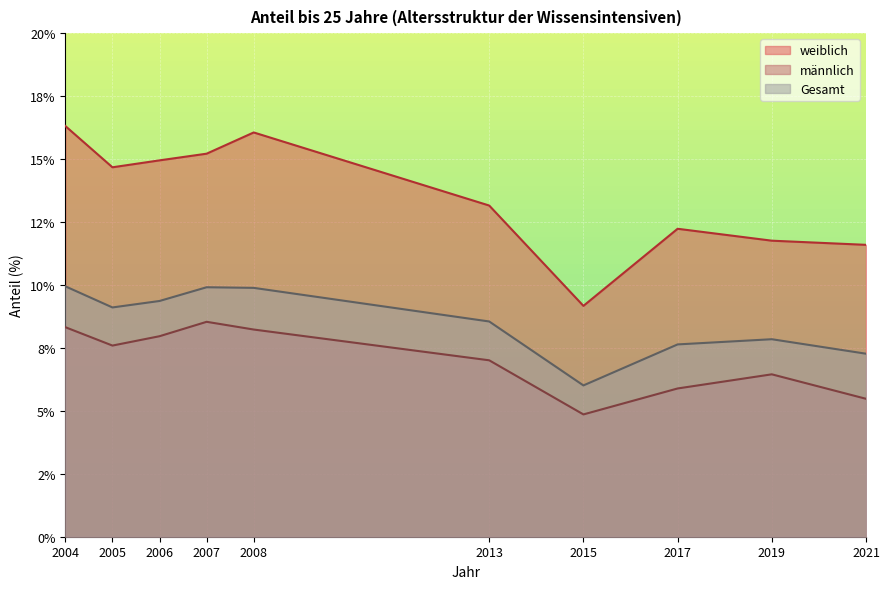

At which label is männlich closest to 6?

2017